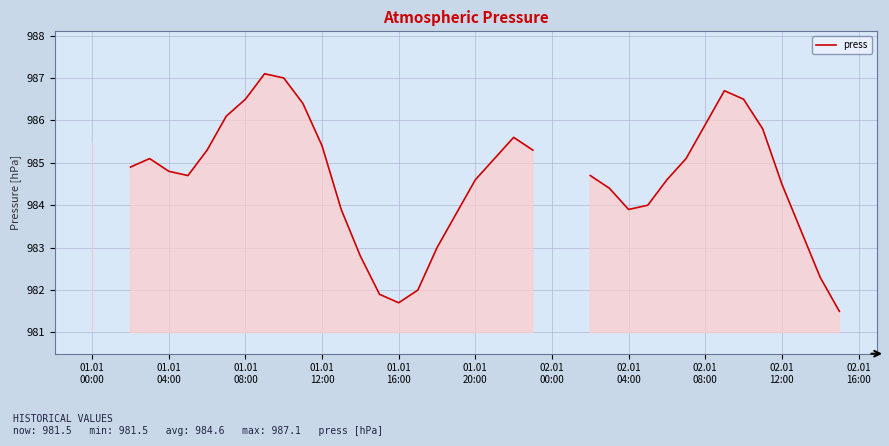

What is the minimum value shown in the chart?

981.5